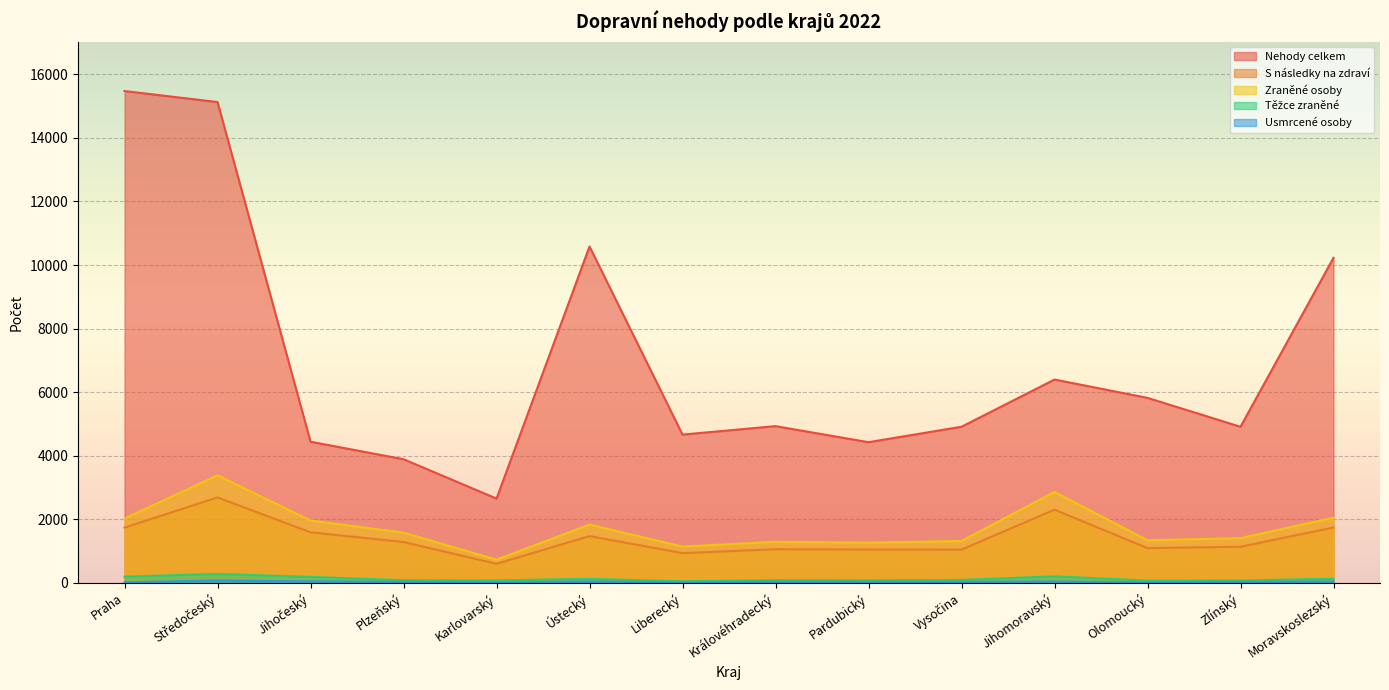

True or false: S následky na zdraví and Těžce zraněné intersect in this chart.

False